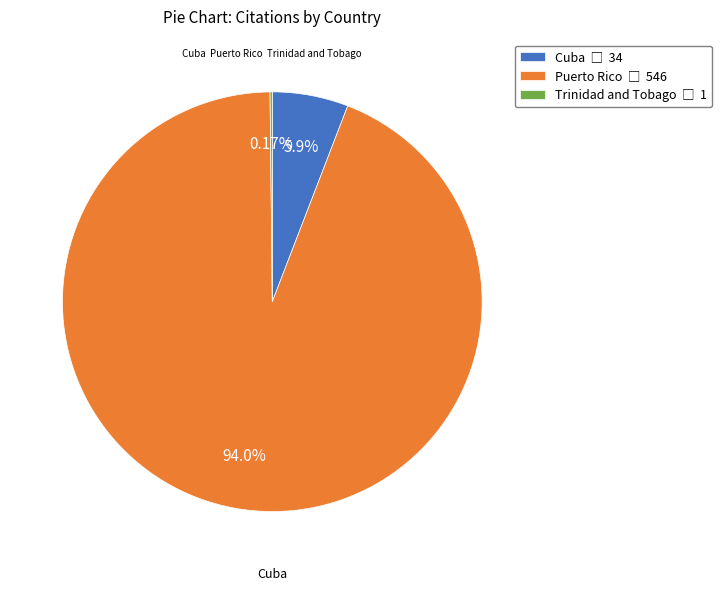

Is there any slice that represents more than half of the pie?

Yes